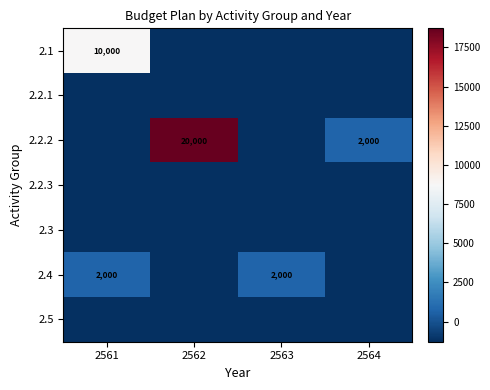

List the labels in order of 2.4 value, largest first.

2561, 2563, 2562, 2564